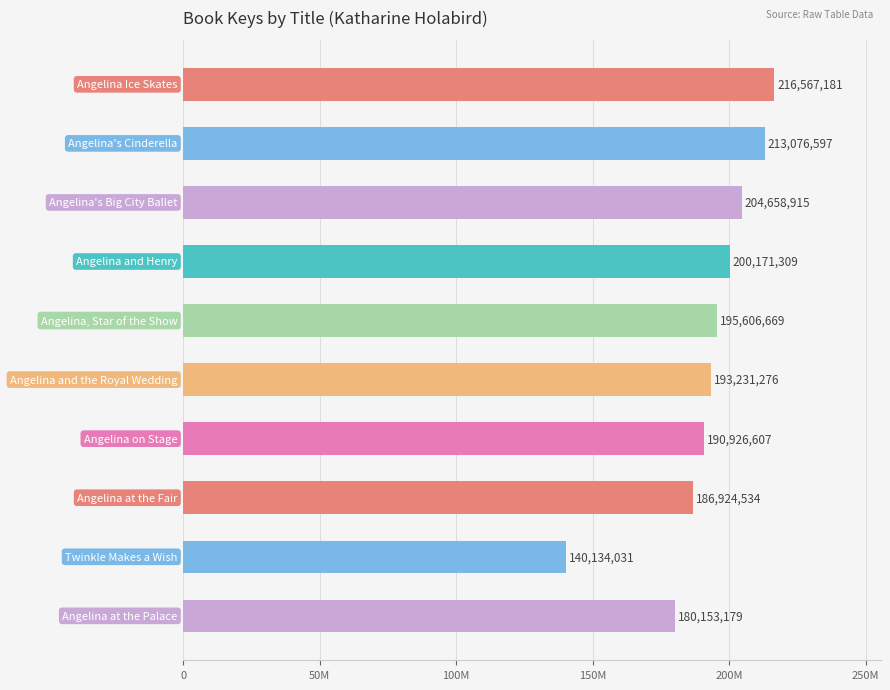

Does the chart contain any negative values?

No